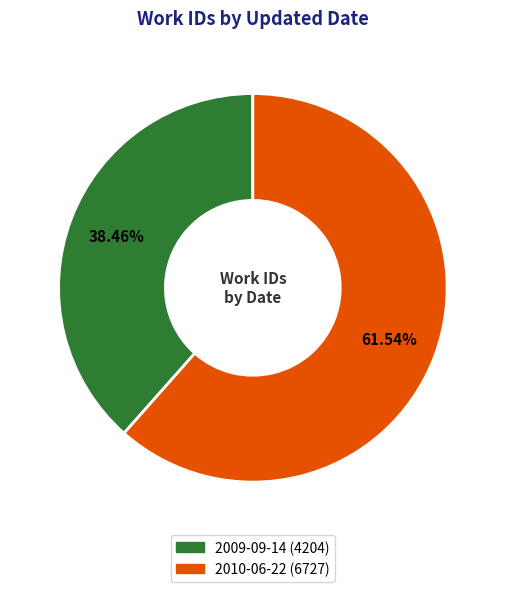

What is the ratio of the value at 2009-09-14 to the value at 2010-06-22?

0.6